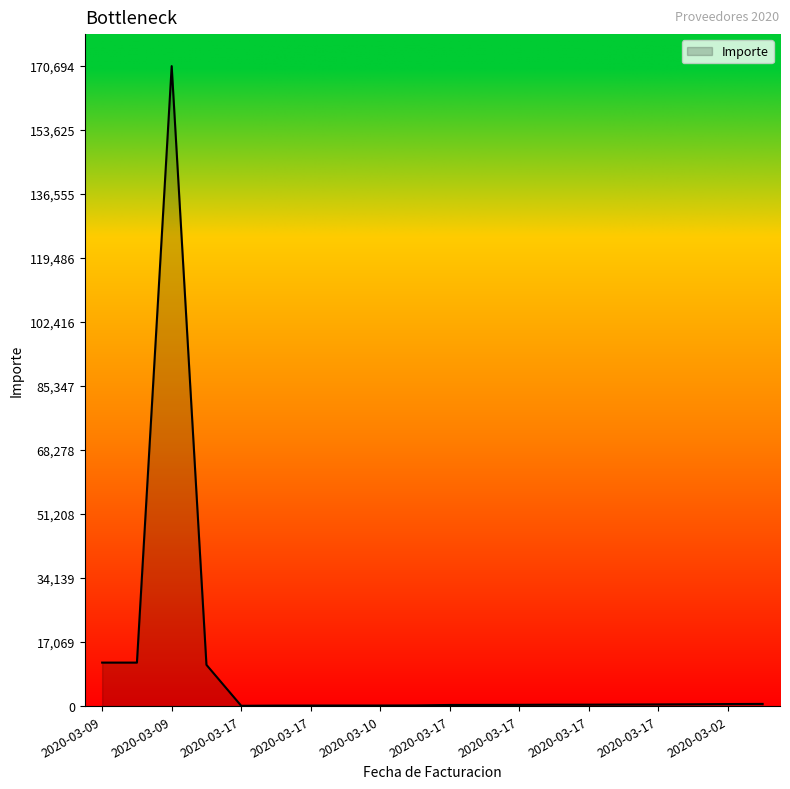

Does the chart display data point markers on the line(s)?

No